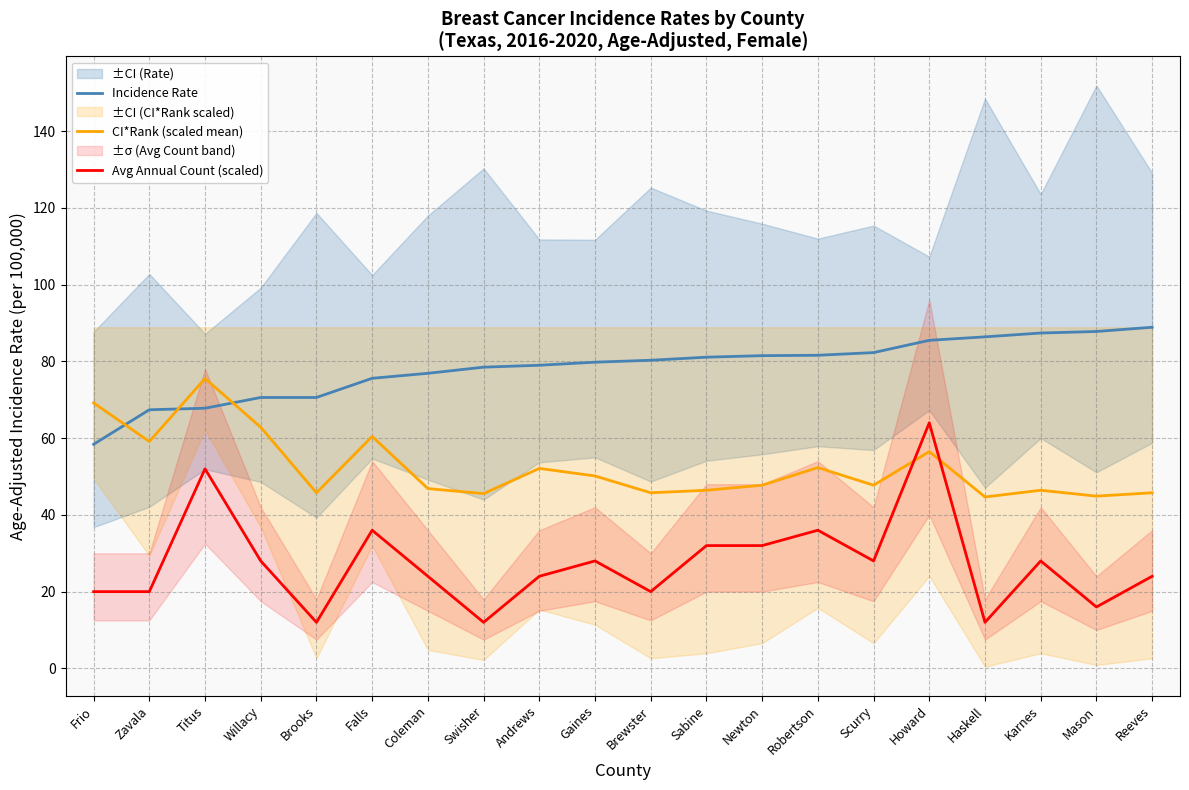

Reading left to right, list all the values displayed in this chart.

Incidence Rate: Frio=58.4	Zavala=67.4	Titus=67.8	Willacy=70.6	Brooks=70.6	Falls=75.6	Coleman=76.9	Swisher=78.5	Andrews=79.0	Gaines=79.8	Brewster=80.3	Sabine=81.1	Newton=81.5	Robertson=81.6	Scurry=82.3	Howard=85.5	Haskell=86.4	Karnes=87.4	Mason=87.8	Reeves=88.9
CI*Rank (scaled mean): Frio=69.2	Zavala=59.1	Titus=75.5	Willacy=62.8	Brooks=45.8	Falls=60.4	Coleman=46.9	Swisher=45.5	Andrews=52.1	Gaines=50.1	Brewster=45.8	Sabine=46.4	Newton=47.7	Robertson=52.3	Scurry=47.7	Howard=56.5	Haskell=44.7	Karnes=46.4	Mason=44.9	Reeves=45.8
Avg Annual Count (scaled): Frio=20.0	Zavala=20.0	Titus=52.0	Willacy=28.0	Brooks=12.0	Falls=36.0	Coleman=24.0	Swisher=12.0	Andrews=24.0	Gaines=28.0	Brewster=20.0	Sabine=32.0	Newton=32.0	Robertson=36.0	Scurry=28.0	Howard=64.0	Haskell=12.0	Karnes=28.0	Mason=16.0	Reeves=24.0